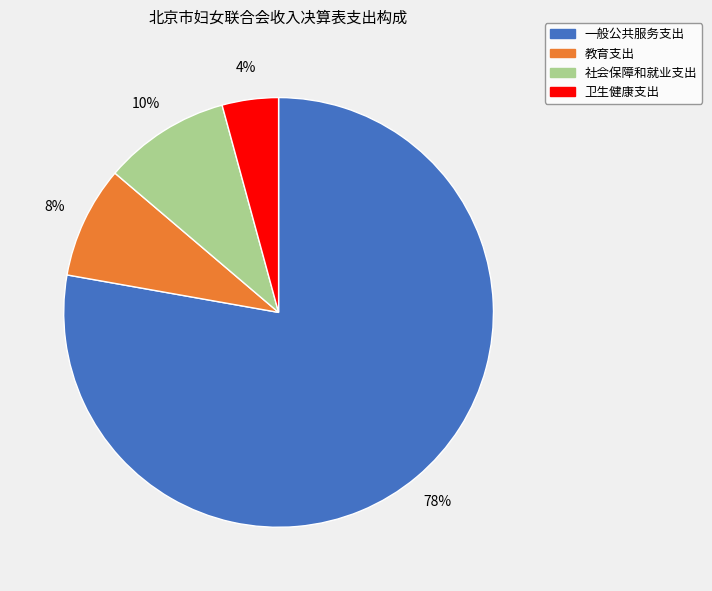

Combined, do 教育支出 and 卫生健康支出 account for over 50%?

No